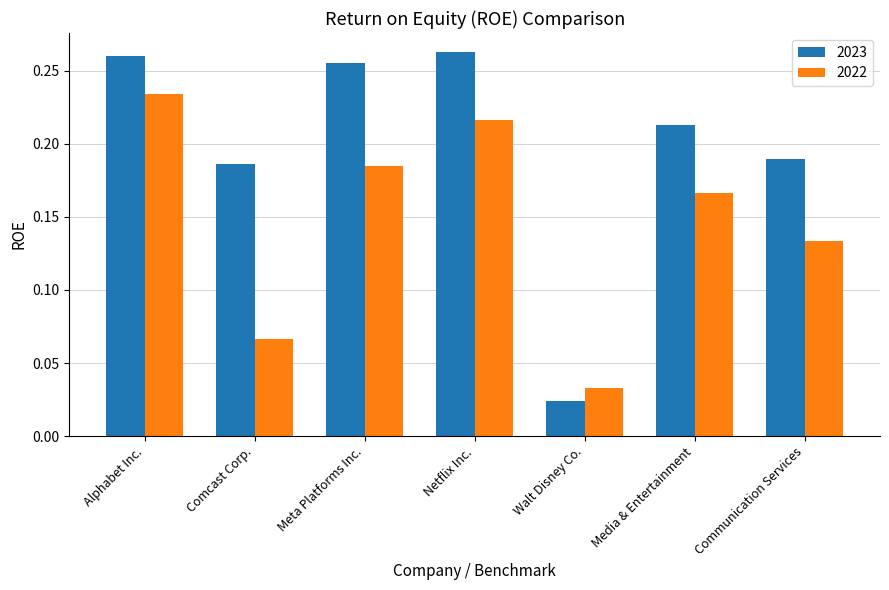

Which series has the largest total across all categories?

2023